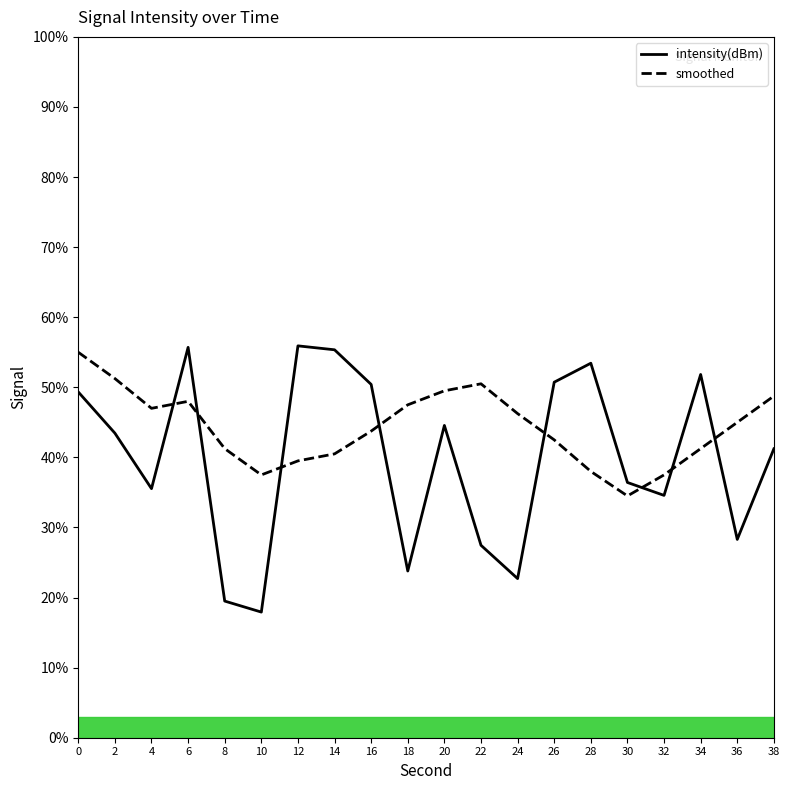

What is the value of the intensity(dBm) point at the 4th from the left?

55.7